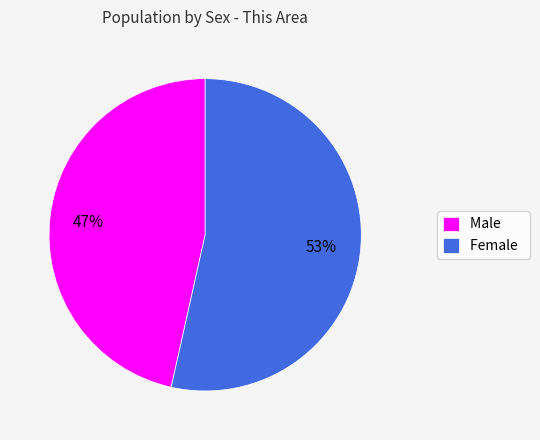

Is the sum of Female and Male greater than half?

Yes